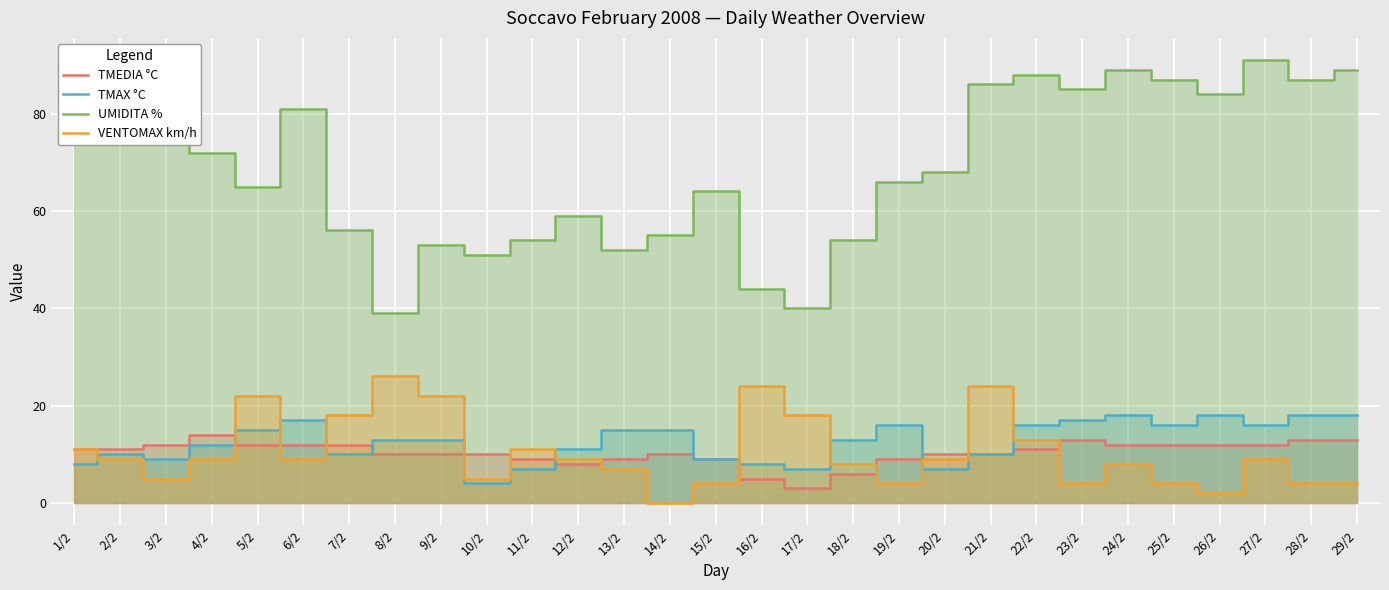

The value of TMAX °C at 2/2 is 10. True or false?

True